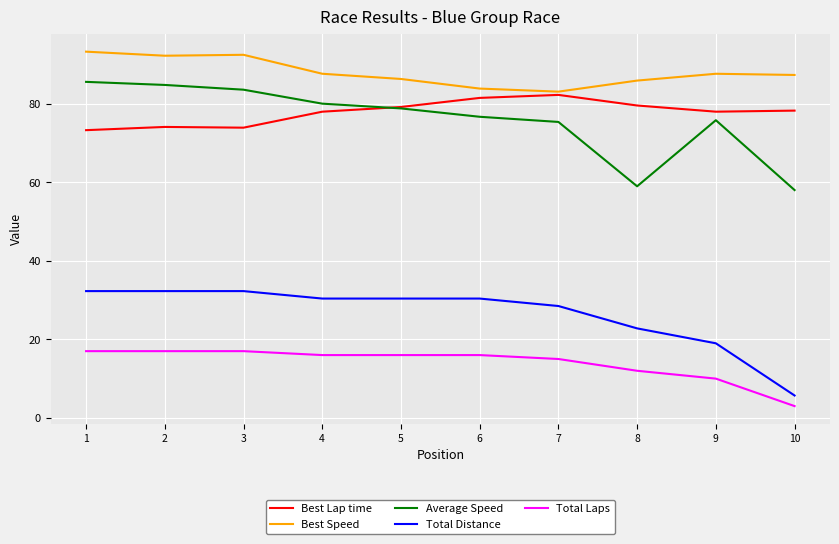

What is the spread (max minus min) of values at 4?

71.7